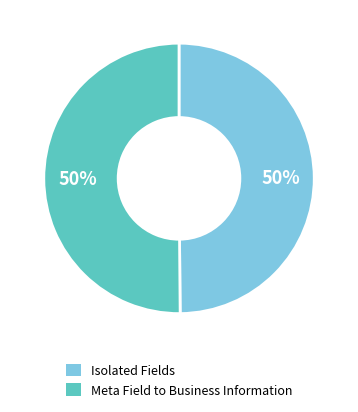

To the nearest percent, what is the average slice percentage?

50%